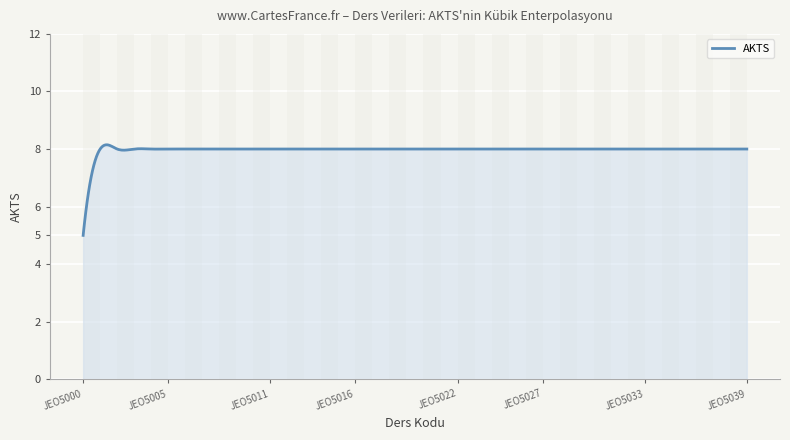

What is the difference between the maximum and minimum values?

3.1